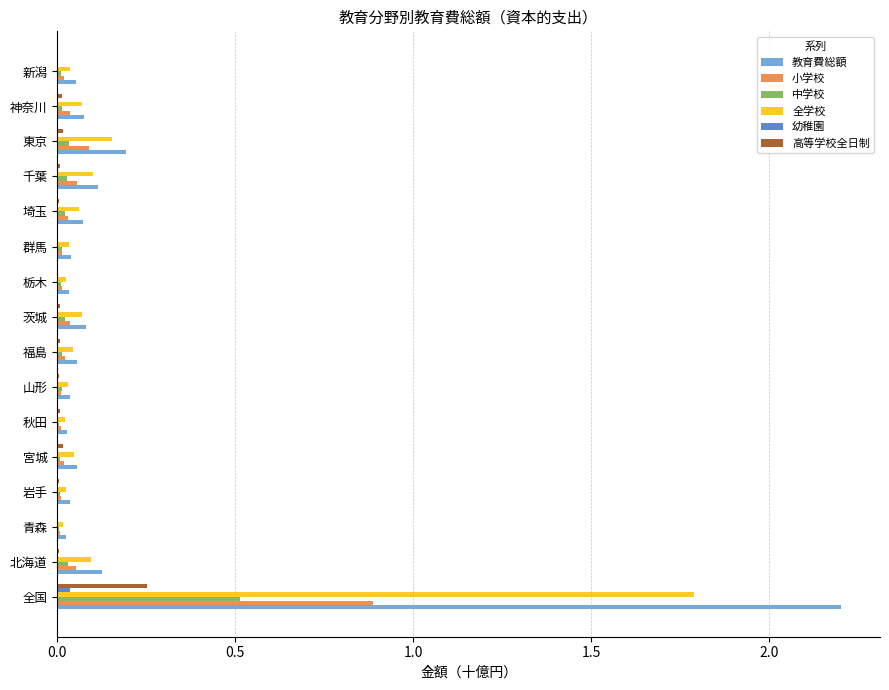

The value of 幼稚園 at 岩手 is 0.0. True or false?

True